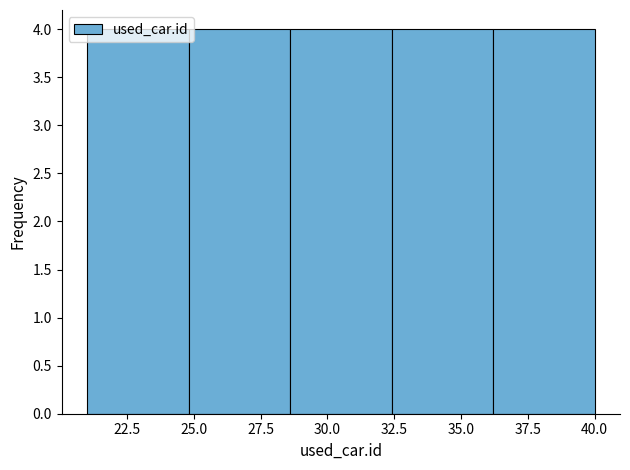

Reading left to right, transcribe this chart: for each bar, give the range it covers on the x-axis and its height. Neither the bar edges nor the heights are printed on the chart, so give them approximately, as read against the axes.

21.0 to 24.8: 4
24.8 to 28.6: 4
28.6 to 32.4: 4
32.4 to 36.2: 4
36.2 to 40.0: 4